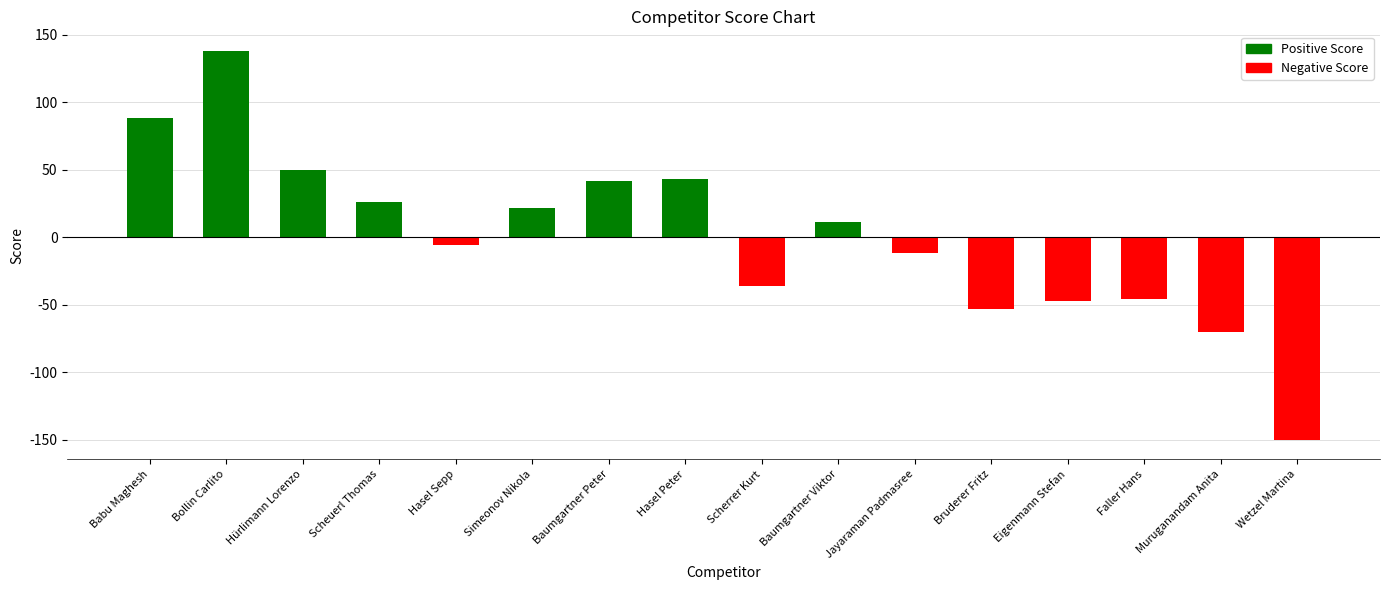

What is the difference between the values at Baumgartner Peter and Hasel Sepp?

48